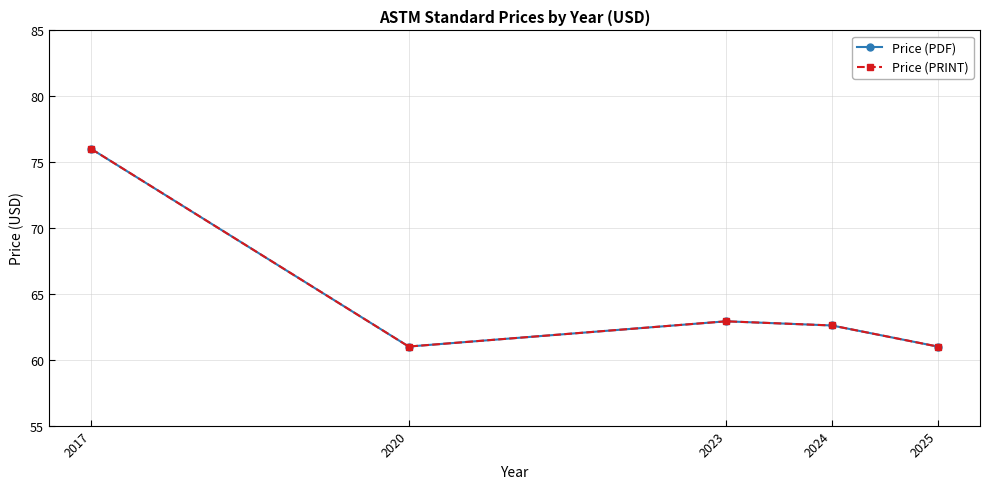

True or false: Price (PRINT) has a value of 62.6 at 2024.

True